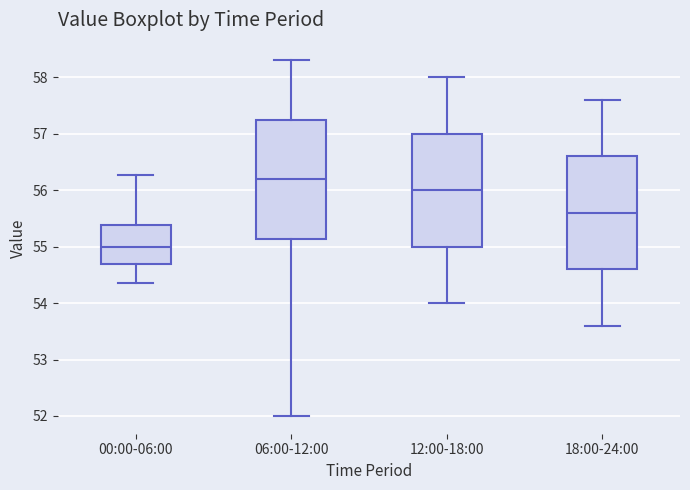

Which box has the lowest median line?

00:00-06:00